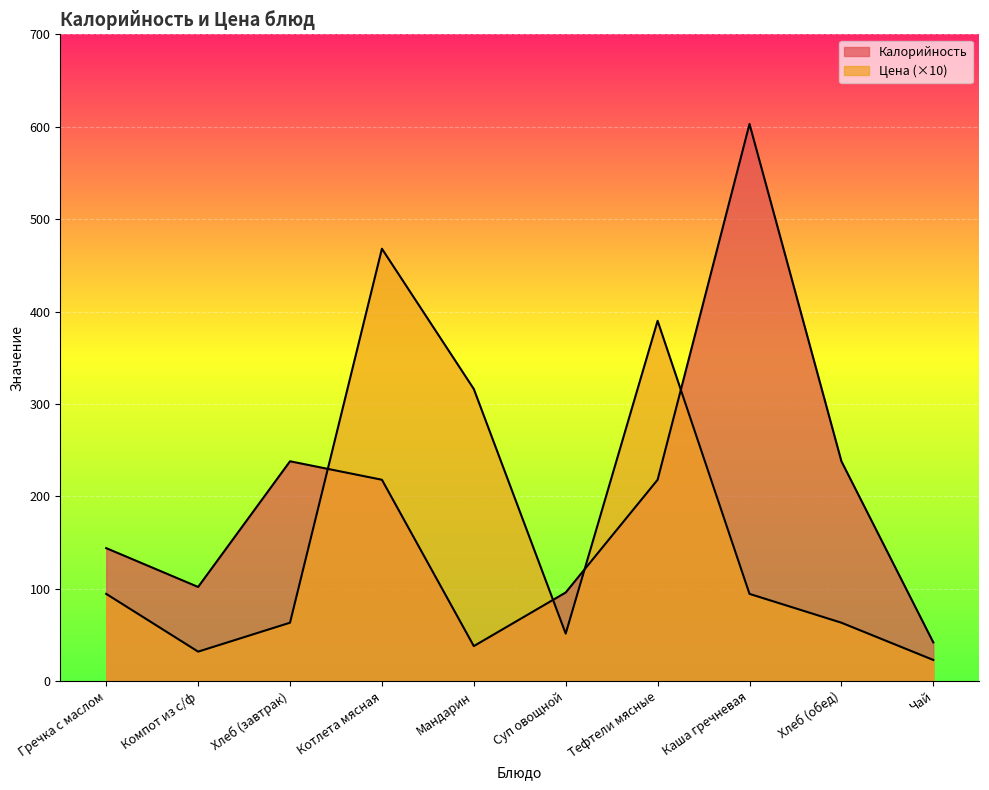

Which series has the largest total across all categories?

Калорийность